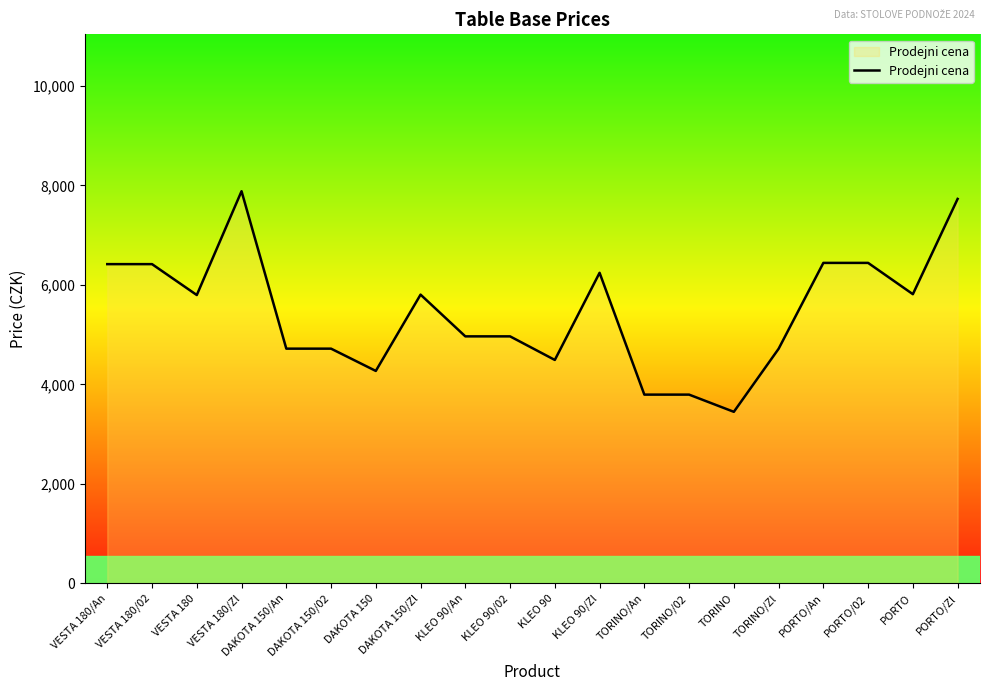

Which label corresponds to the largest value in the chart?

VESTA 180/Zl